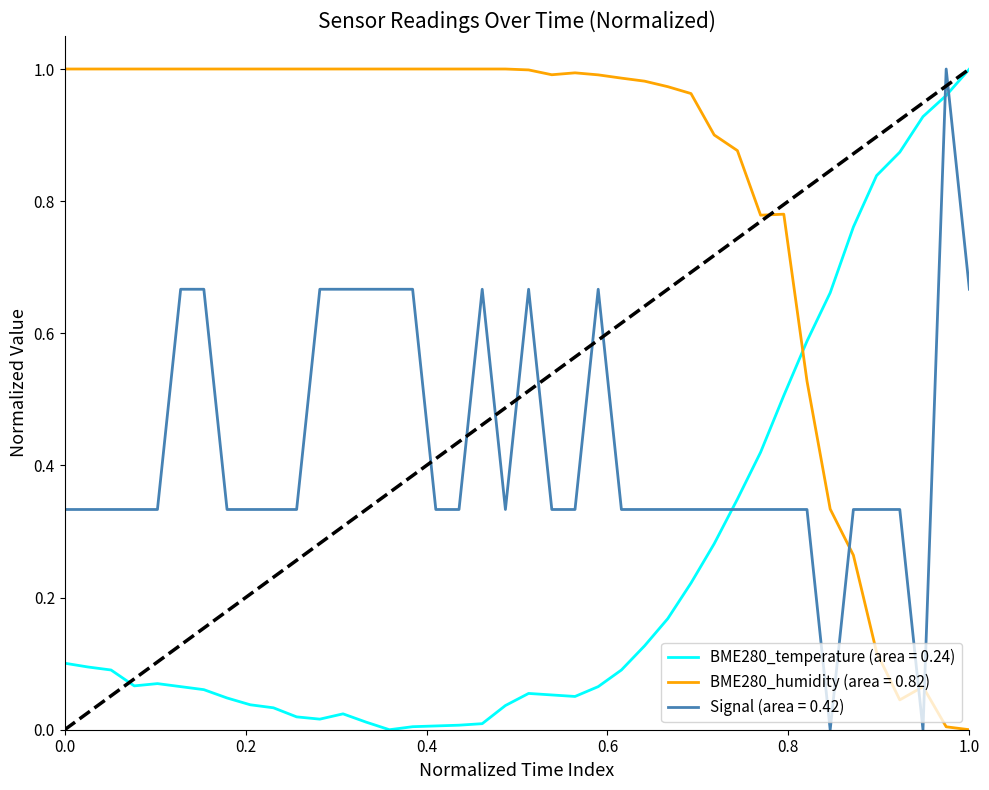

Which series has the largest total across all categories?

BME280_humidity (area = 0.82)